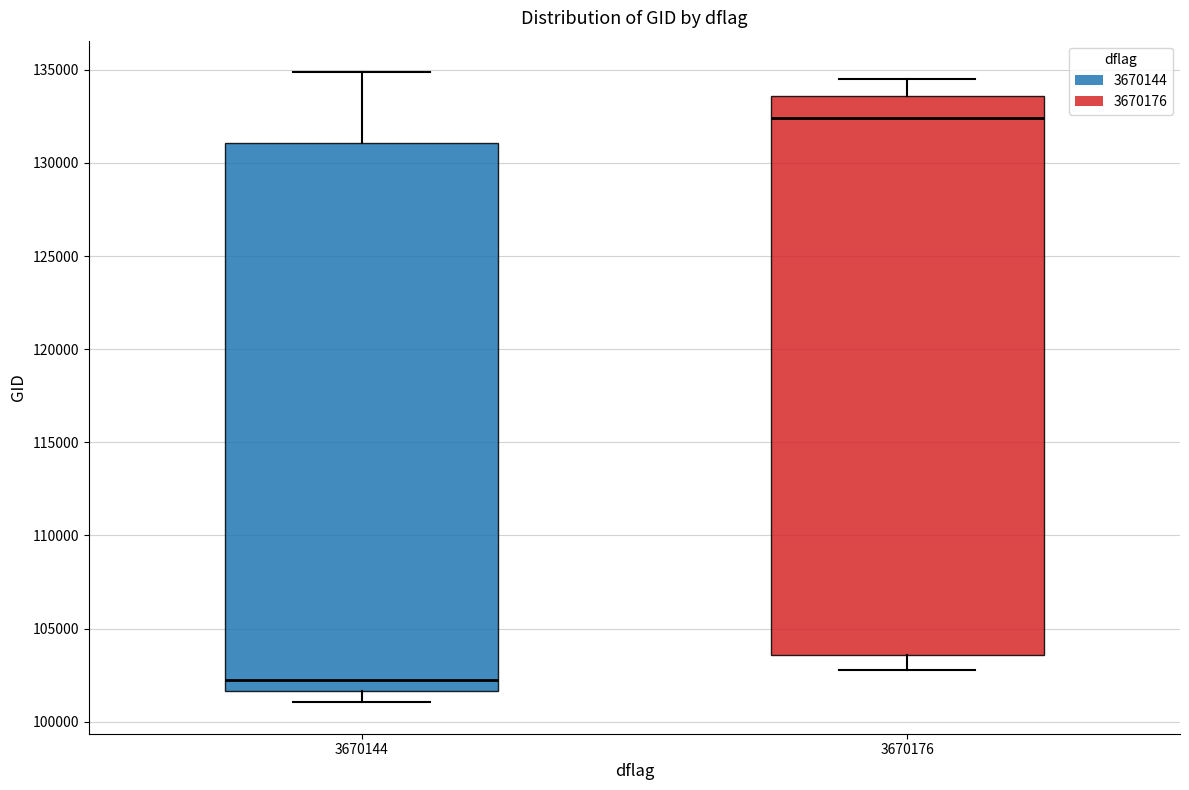

Where is the lower edge of the box at x = 3670144 on the y-axis? The values are not printed on the chart, so give them approximately, as read against the axis.

101500